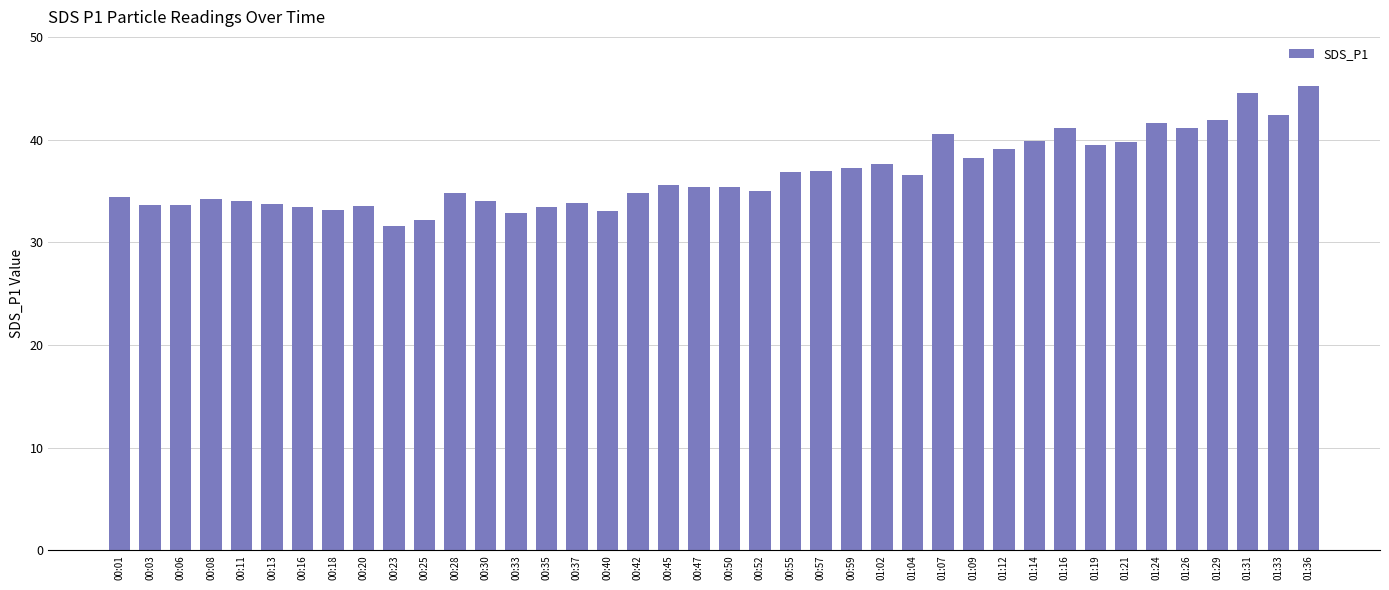

At which label does the data first exceed 35?

00:45